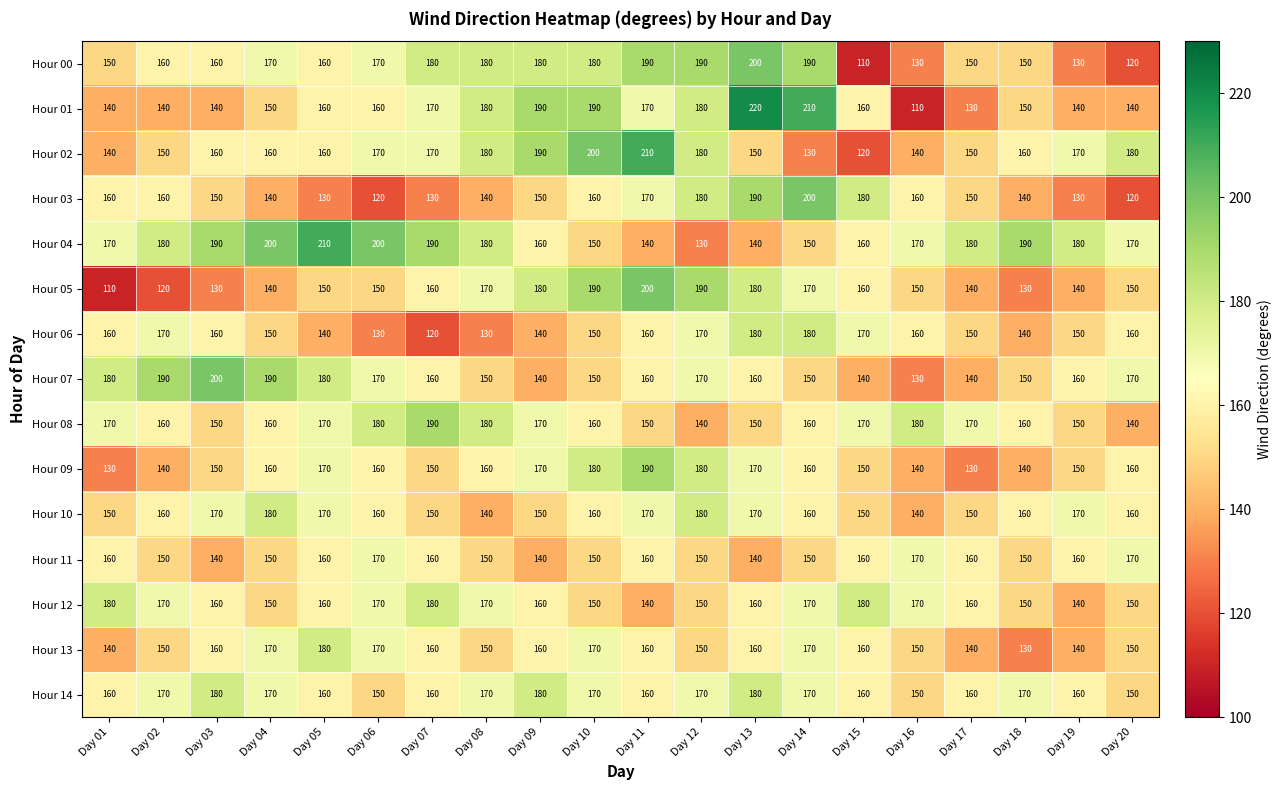

The Hour 00 series shows 175 at Day 20. True or false?

False